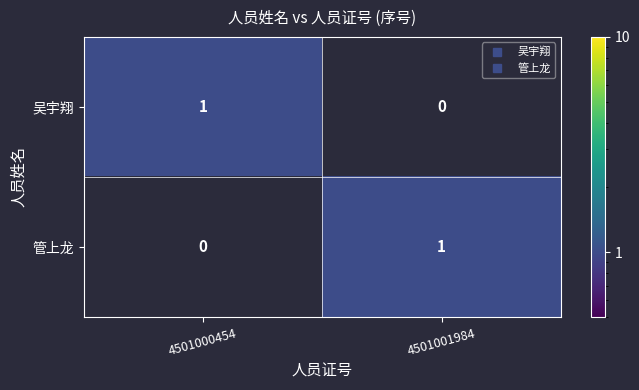

Where is 管上龙 nearest to the value 0?

4501000454